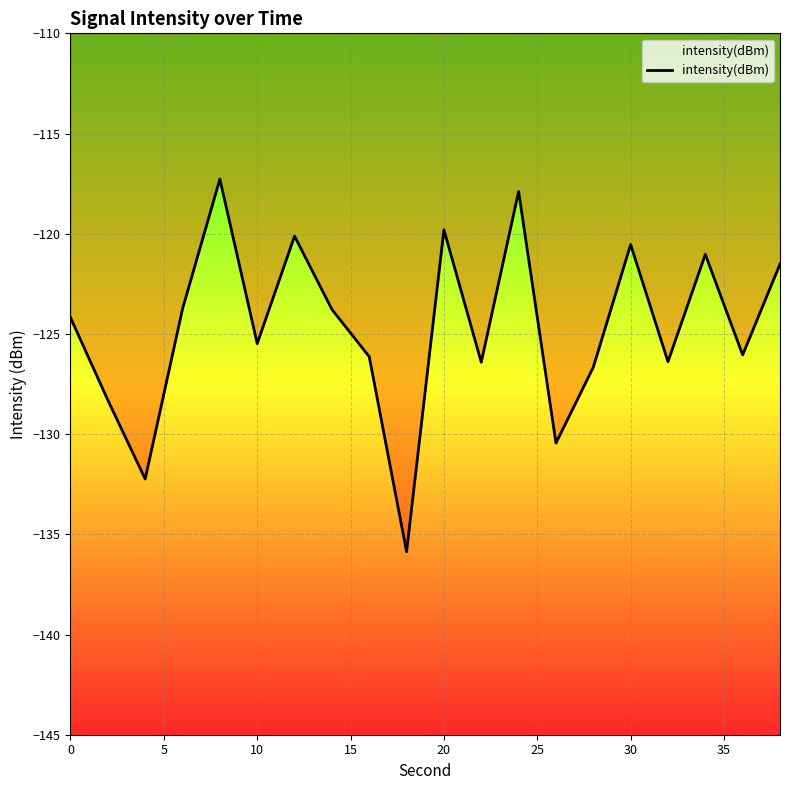

What is the value of the 10th point from the left?

-135.9